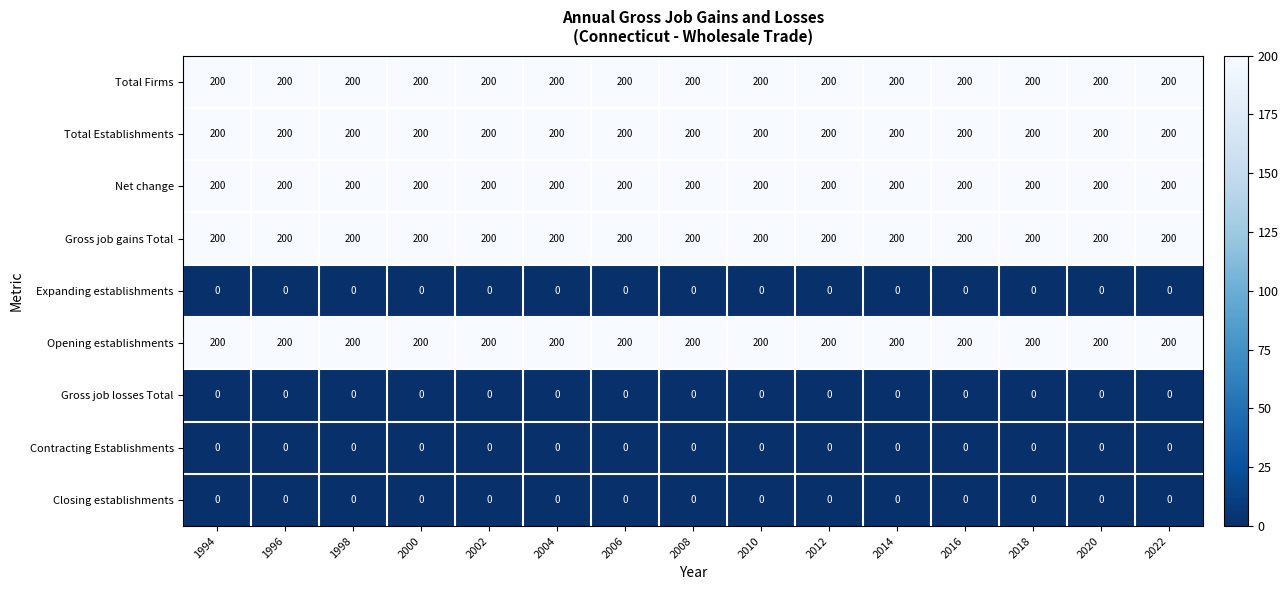

At how many categories does at least one series exceed 12?

15